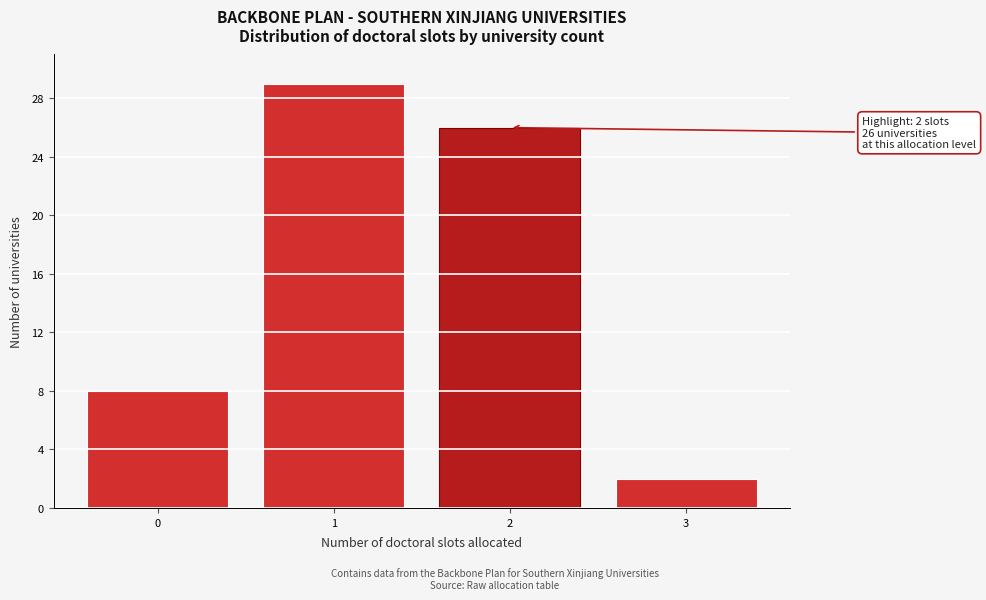

Reading left to right, what are all the values shown in this chart?

8	29	26	2